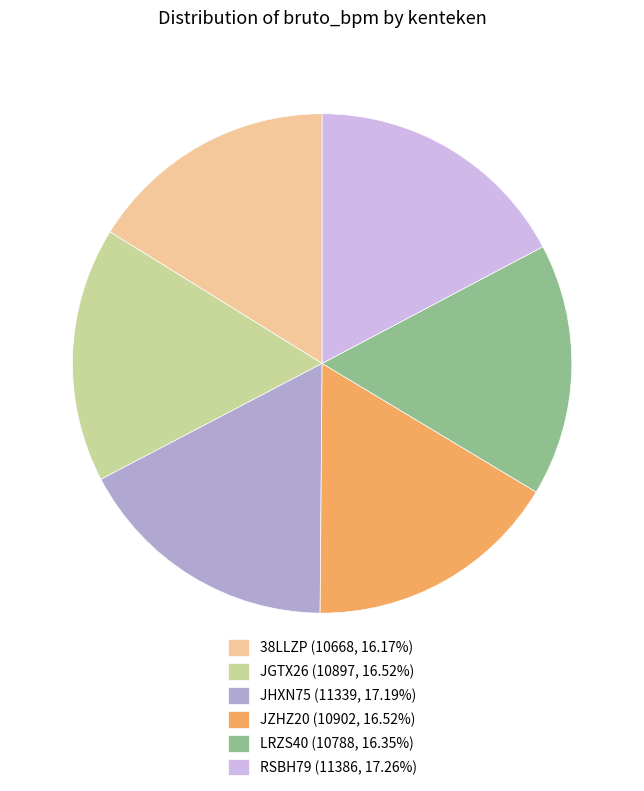

How many segments does this pie chart have?

6